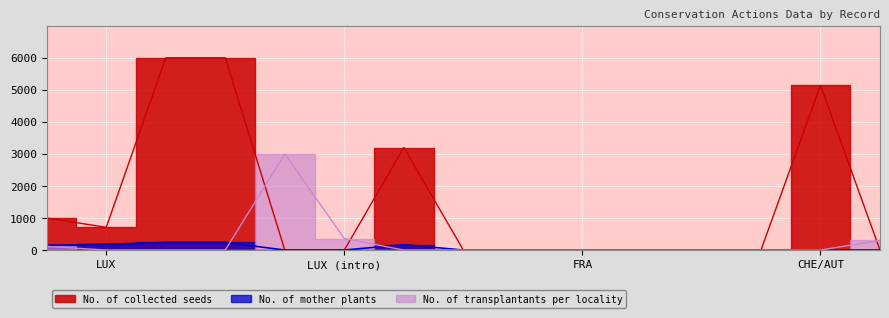

At FRA-2, list the series in order from smallest to largest.

No. of collected seeds, No. of mother plants, No. of transplantants per locality